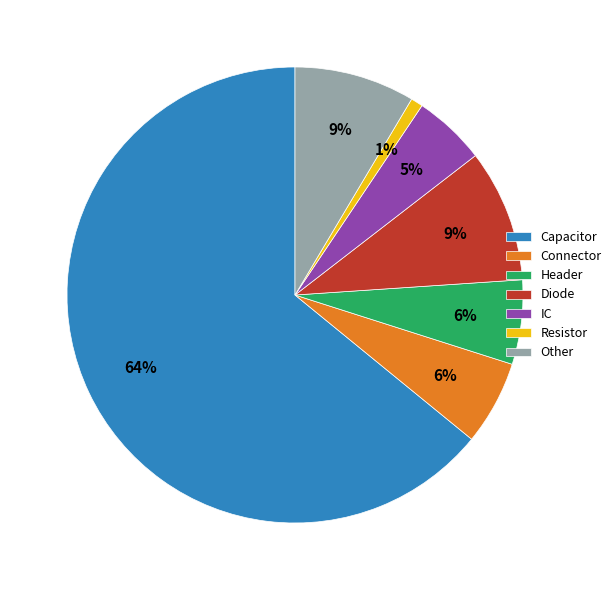

To the nearest percent, what is the difference between the largest and smallest slice percentages?

63%